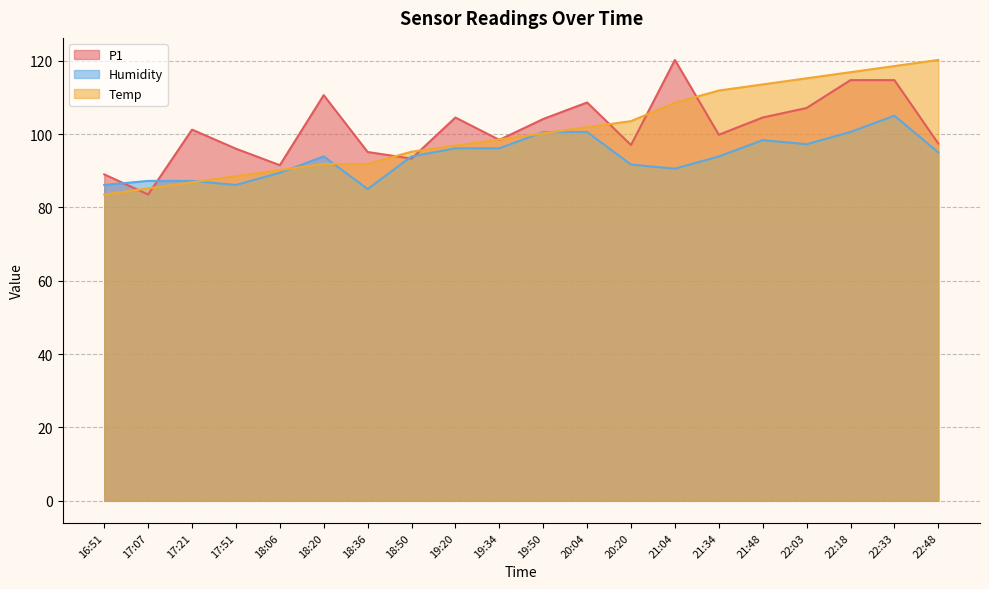

Reading right to left, extract all data points from this chart.

P1: 22:48=97.4	22:33=114.7	22:18=114.7	22:03=107.1	21:48=104.5	21:34=99.8	21:04=120.2	20:20=97.0	20:04=108.6	19:50=104.1	19:34=98.4	19:20=104.5	18:50=93.3	18:36=95.1	18:20=110.6	18:06=91.5	17:51=96.0	17:21=101.2	17:07=83.5	16:51=89.0
Temp: 22:48=120.2	22:33=118.5	22:18=116.9	22:03=115.2	21:48=113.5	21:34=111.9	21:04=108.5	20:20=103.5	20:04=101.8	19:50=100.2	19:34=98.5	19:20=96.8	18:50=95.2	18:36=91.8	18:20=91.8	18:06=90.2	17:51=88.5	17:21=86.8	17:07=85.2	16:51=83.5
Humidity: 22:48=95.0	22:33=105.0	22:18=100.6	22:03=97.2	21:48=98.3	21:34=93.9	21:04=90.6	20:20=91.7	20:04=100.6	19:50=100.6	19:34=96.1	19:20=96.1	18:50=93.9	18:36=85.0	18:20=93.9	18:06=89.4	17:51=86.1	17:21=87.2	17:07=87.2	16:51=86.1